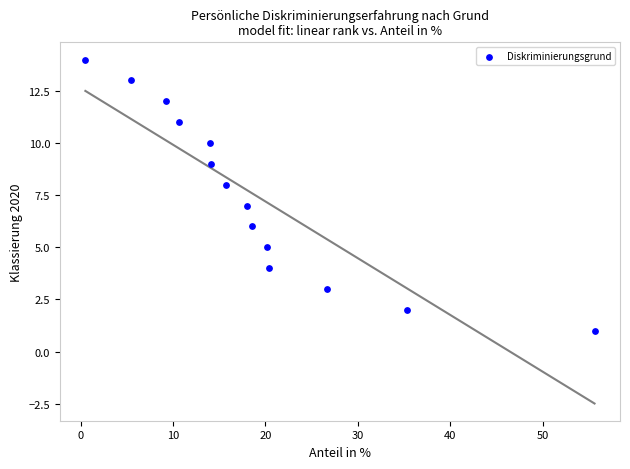

Count the number of points in this scatter plot.

14